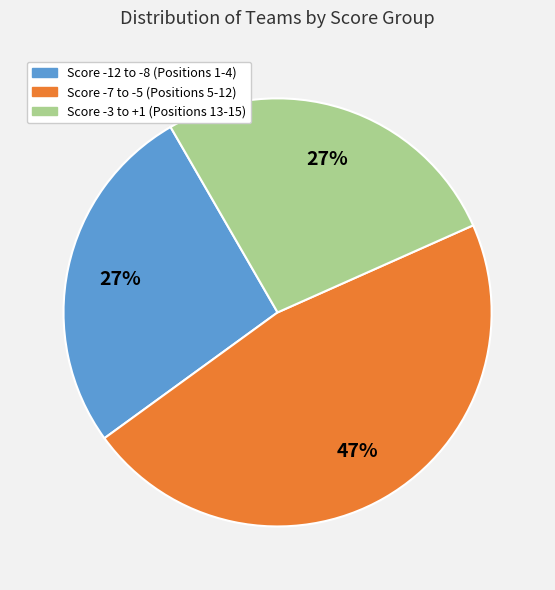

To the nearest percent, what is the average slice percentage?

33%